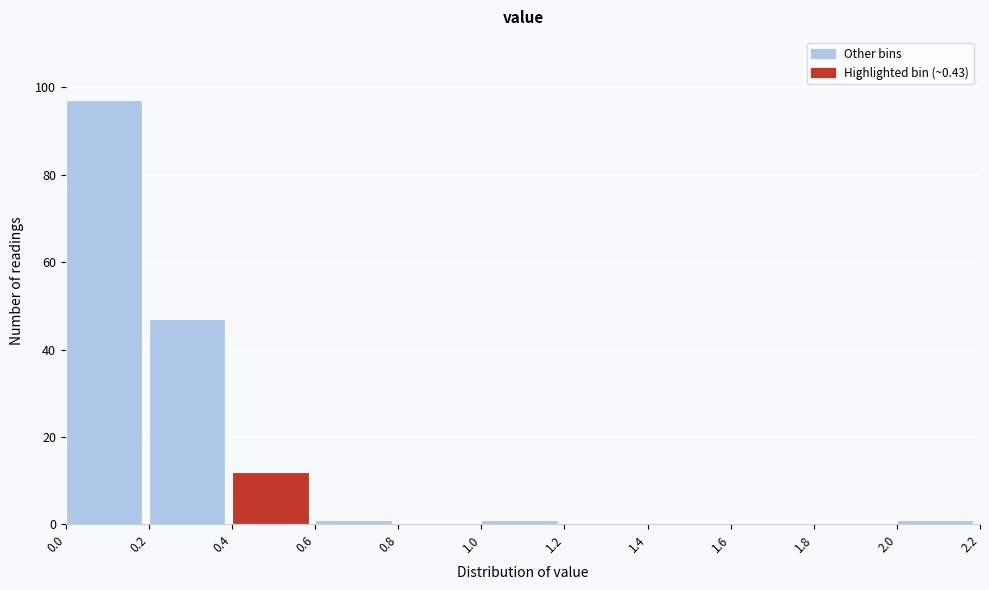

Reading left to right, list every bar in this chart as the range it spans on the x-axis followed by its height. The values are not printed on the chart, so give them approximately, as read against the axis.

0.0 to 0.2: 98
0.2 to 0.4: 48
0.4 to 0.6: 12
0.6 to 0.8: under 2
0.8 to 1.0: 0
1.0 to 1.2: under 2
1.2 to 1.4: 0
1.4 to 1.6: 0
1.6 to 1.8: 0
1.8 to 2.0: 0
2.0 to 2.2: under 2